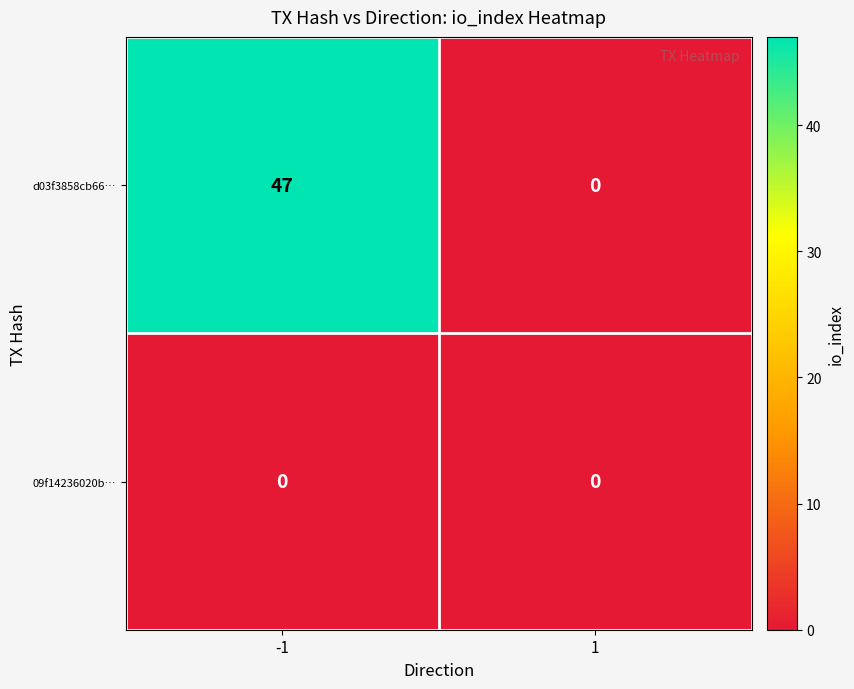

Which series has the largest total across all categories?

d03f3858cb66…